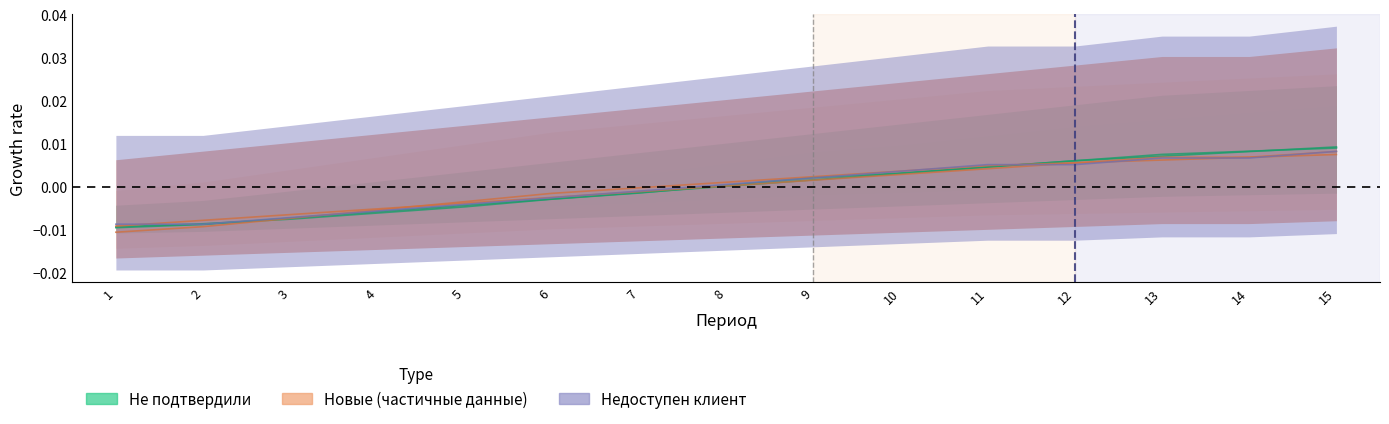

How many values in Недоступен клиент are below zero?

7